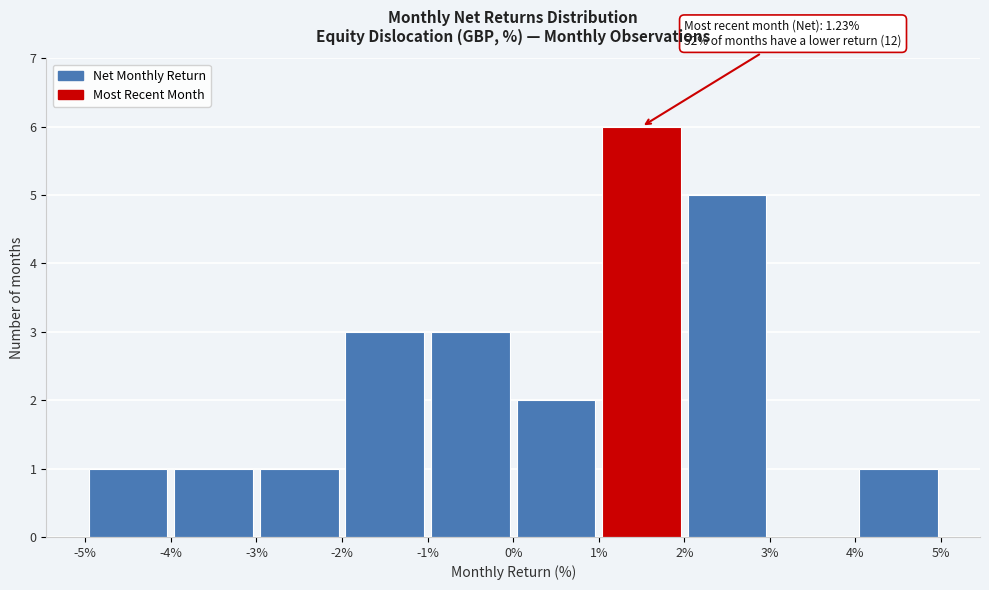

Which range on the x-axis has the tallest bar?

1% to 2%